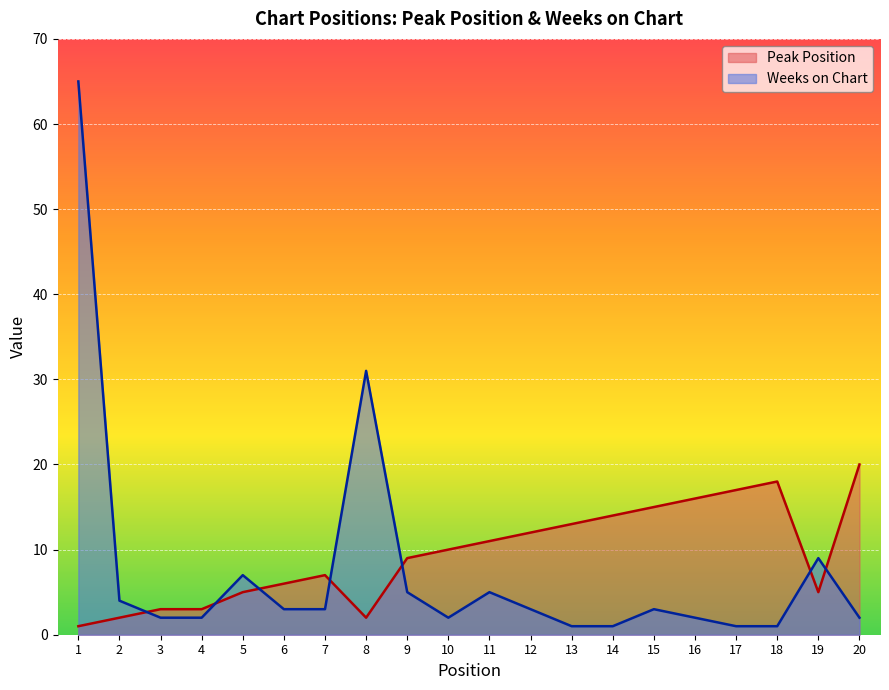

Reading right to left, extract all data points from this chart.

Peak Position: 20=20	19=5	18=18	17=17	16=16	15=15	14=14	13=13	12=12	11=11	10=10	9=9	8=2	7=7	6=6	5=5	4=3	3=3	2=2	1=1
Weeks on Chart: 20=2	19=9	18=1	17=1	16=2	15=3	14=1	13=1	12=3	11=5	10=2	9=5	8=31	7=3	6=3	5=7	4=2	3=2	2=4	1=65